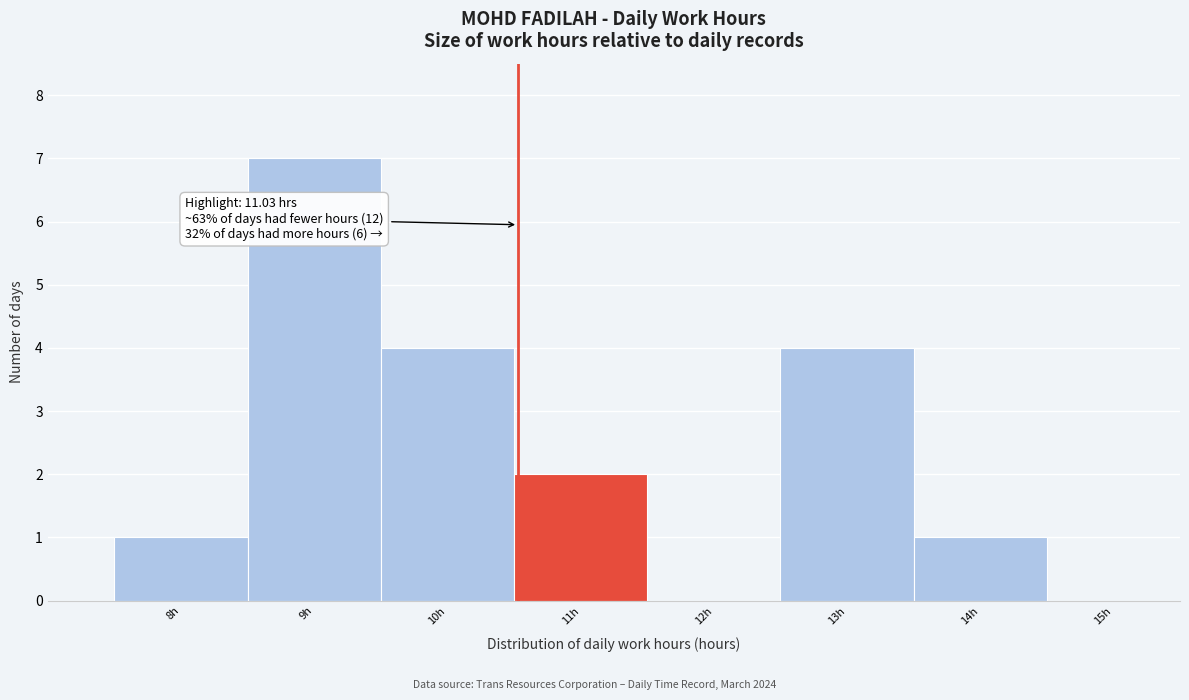

Reading left to right, what are all the values shown in this chart?

8h=1	9h=7	10h=4	11h=2	12h=0	13h=4	14h=1	15h=0